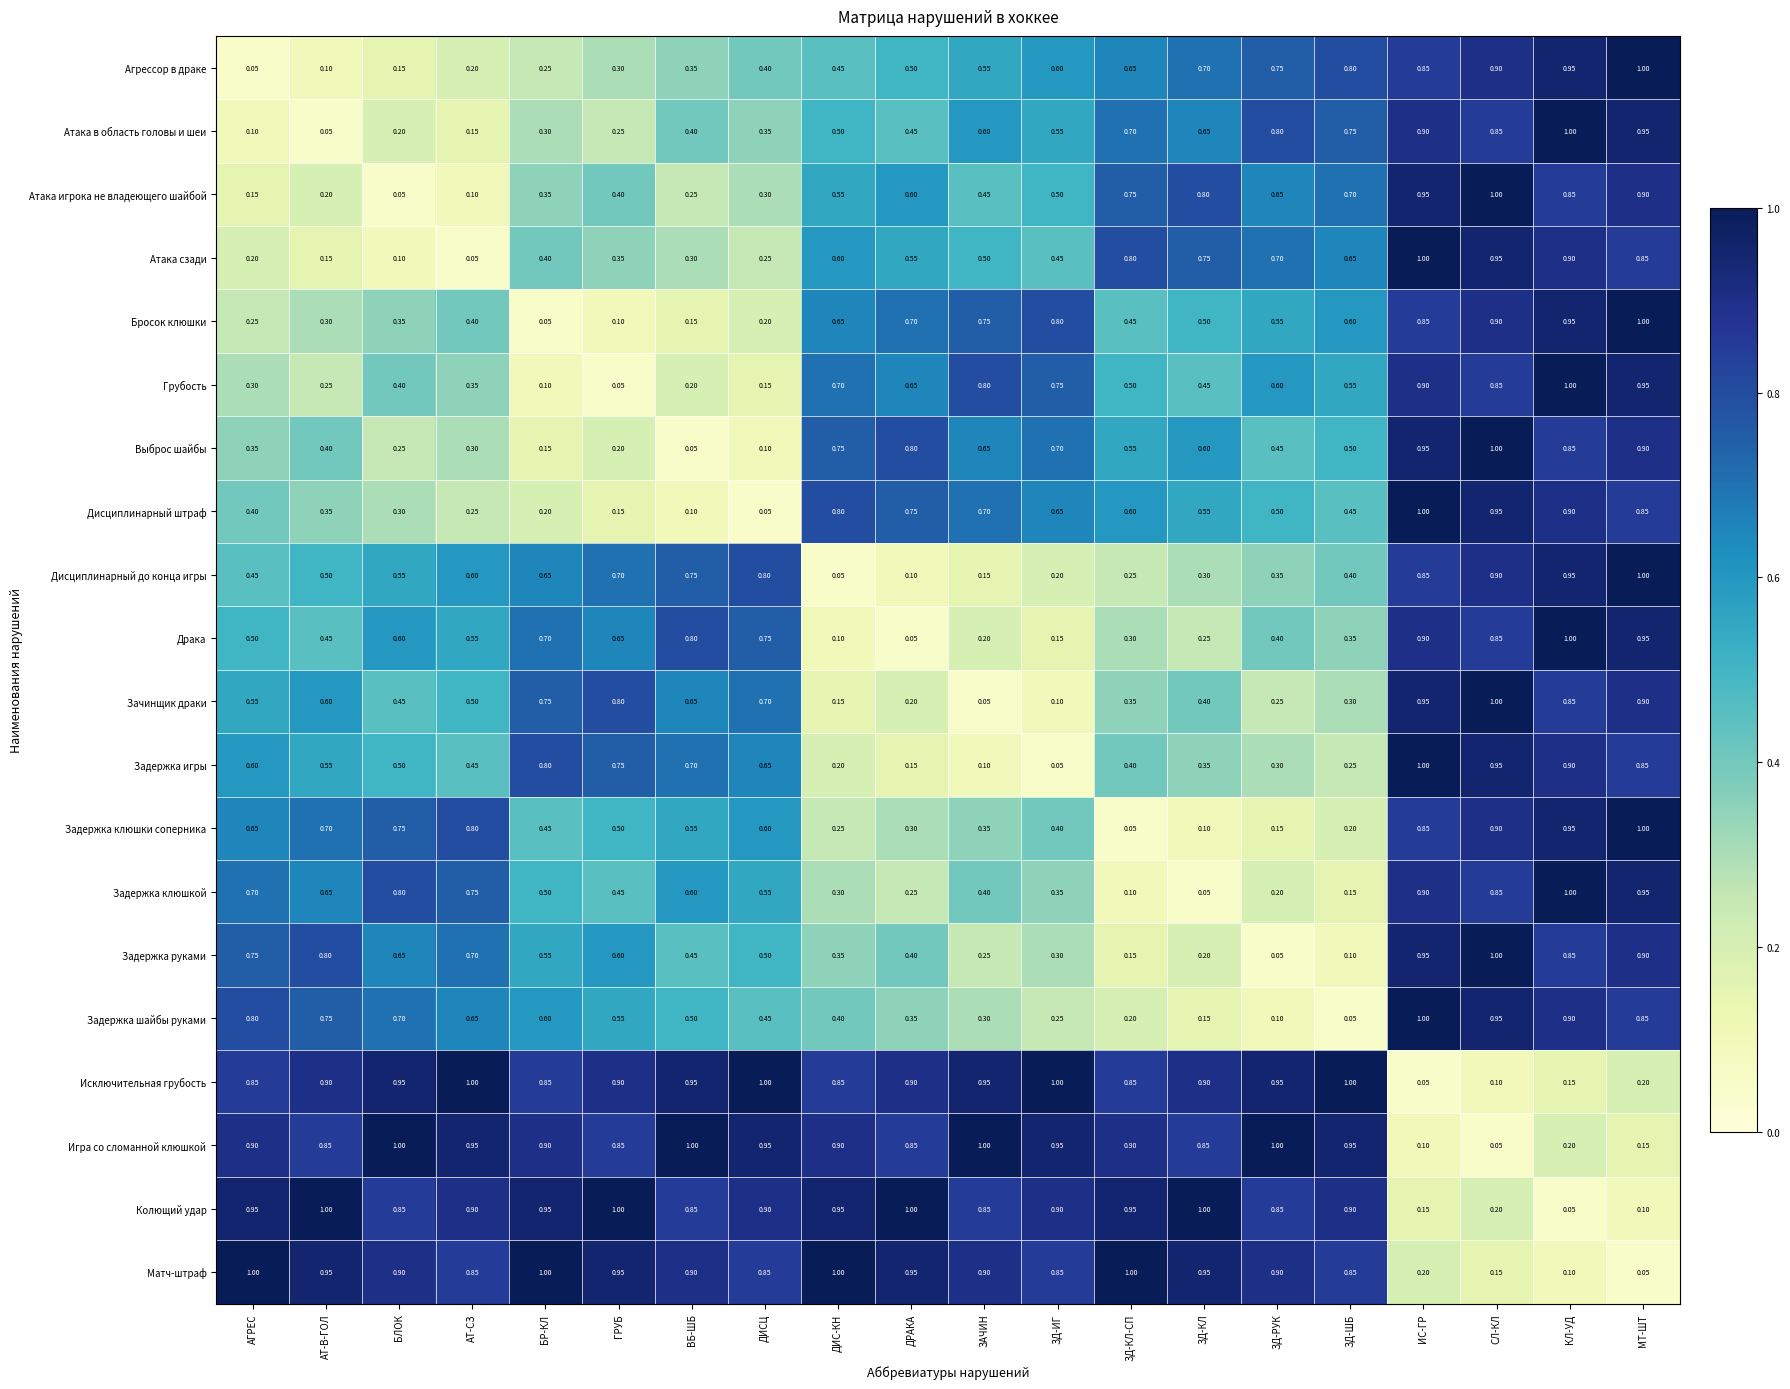

At which label does Атака сзади reach its peak?

ИС-ГР